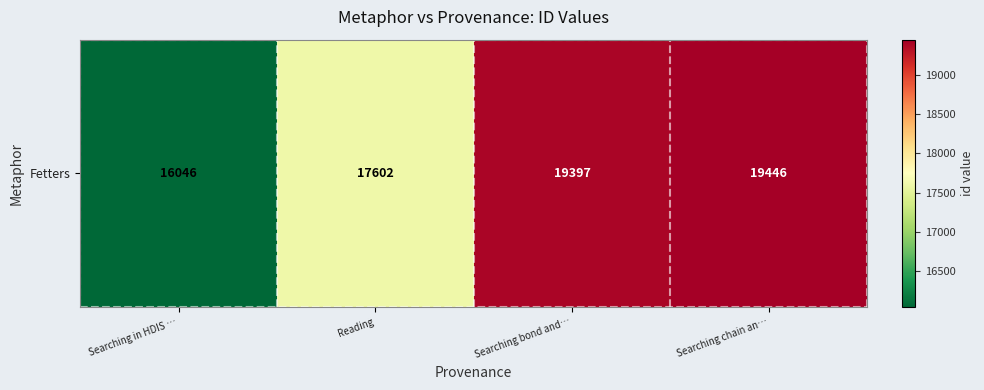

Count the number of values greater than 19397.

1